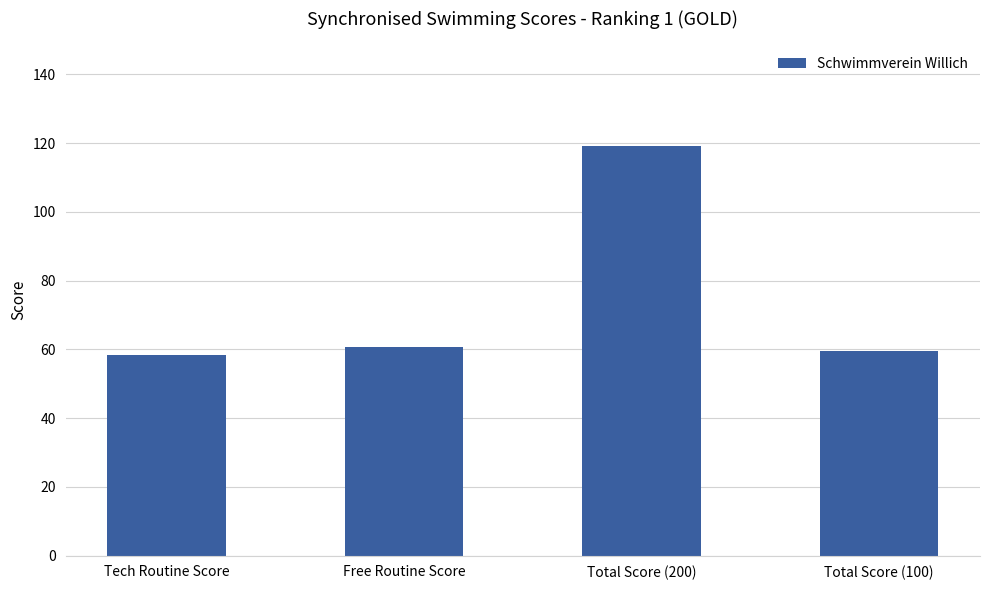

Approximately how many times larger is the value at Total Score (200) compared to Total Score (100)?

2.0